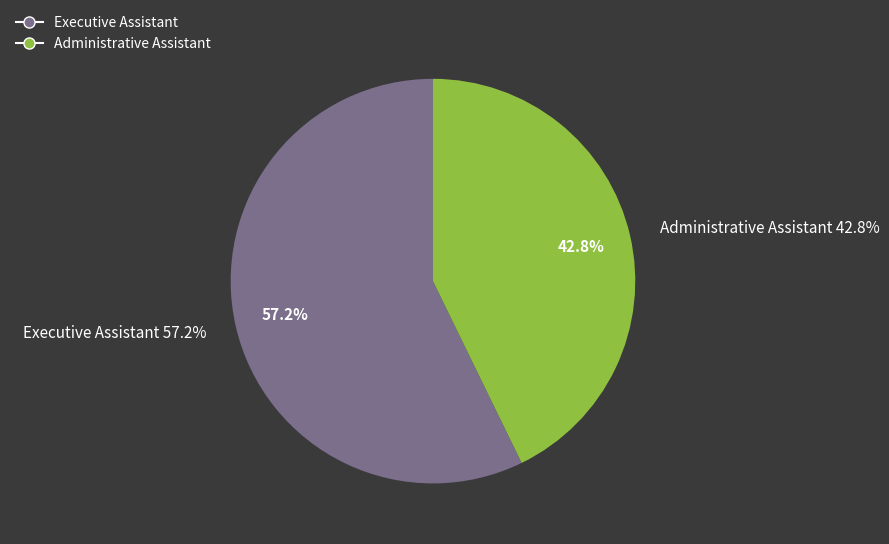

The Executive Assistant slice represents 57% of the pie. True or false?

True